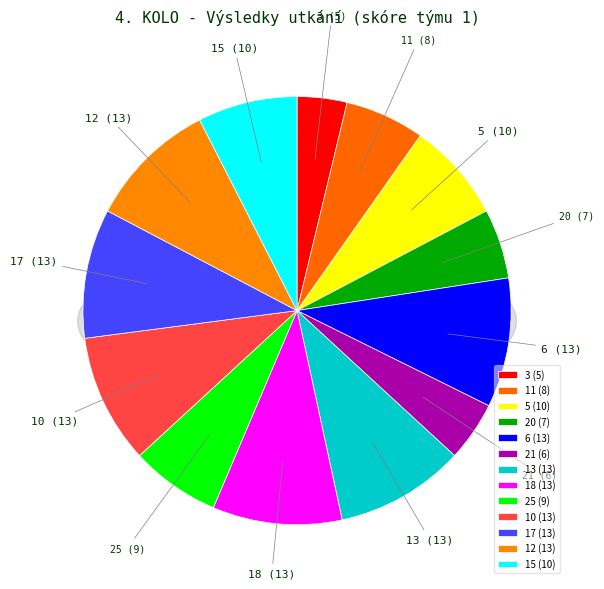

Rank the categories by value from highest to lowest.

6, 13, 18, 10, 17, 12, 5, 15, 25, 11, 20, 21, 3